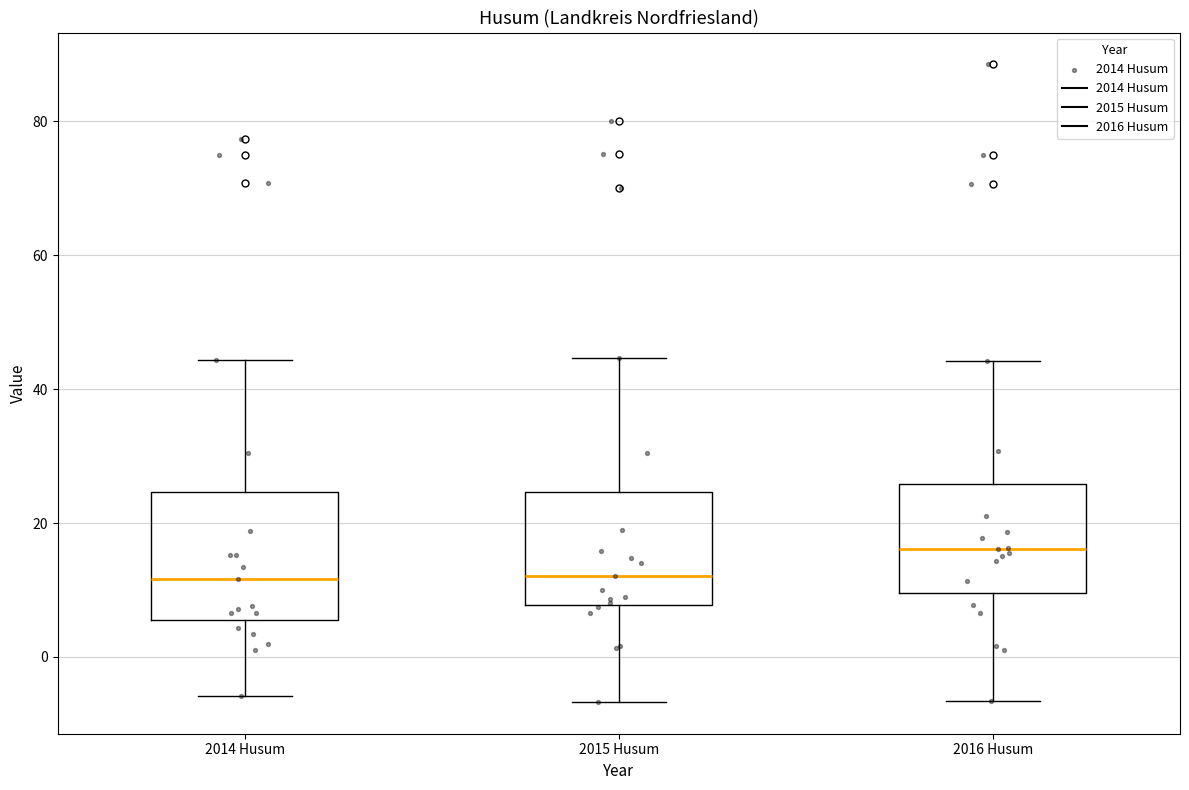

Where is the lower edge of the box for 2014 Husum on the y-axis? The values are not printed on the chart, so give them approximately, as read against the axis.

6